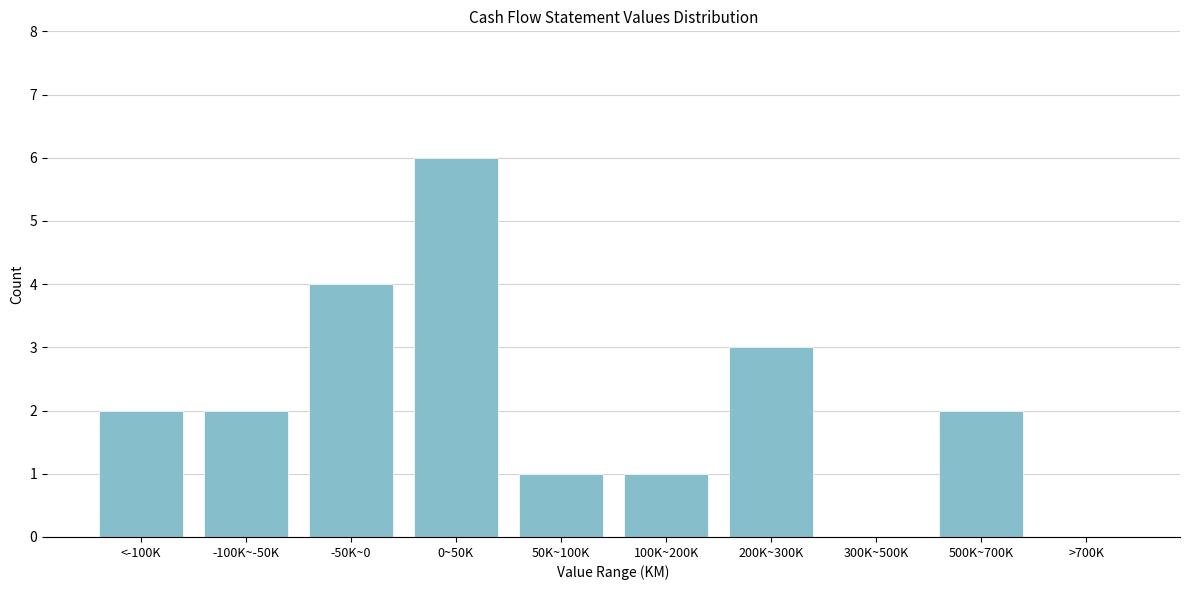

Reading left to right, list all the values displayed in this chart.

<-100K=2	-100K~-50K=2	-50K~0=4	0~50K=6	50K~100K=1	100K~200K=1	200K~300K=3	300K~500K=0	500K~700K=2	>700K=0